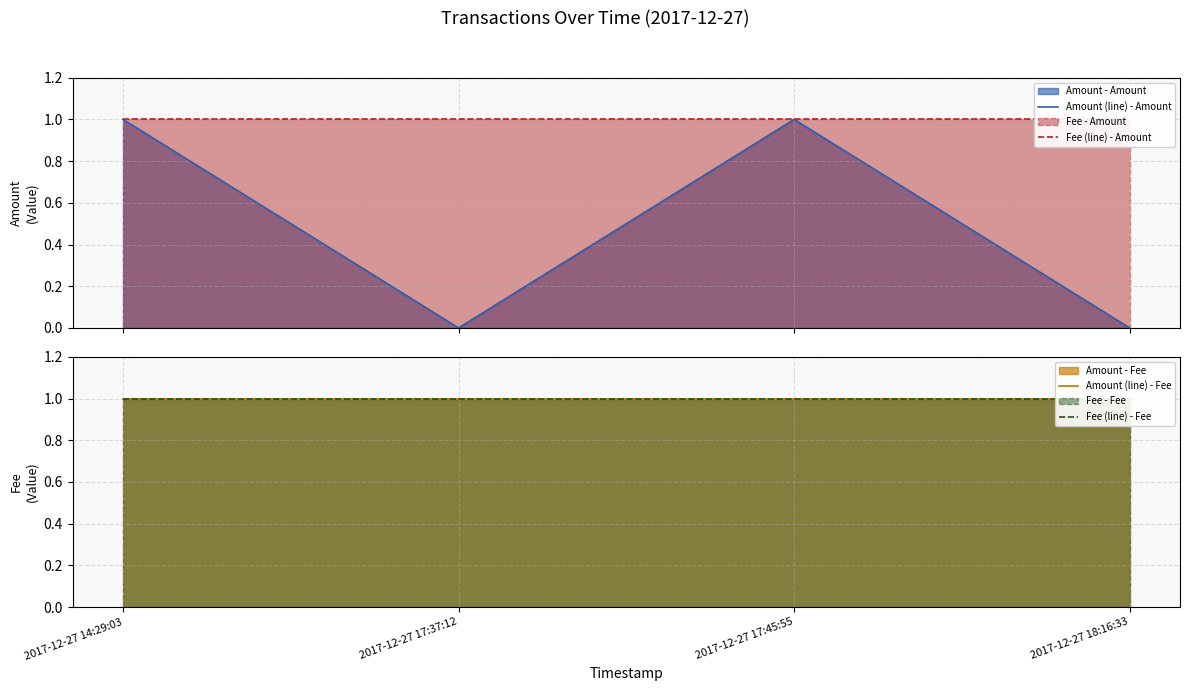

True or false: Amount (line) - Amount and Fee (line) - Amount intersect in this chart.

False